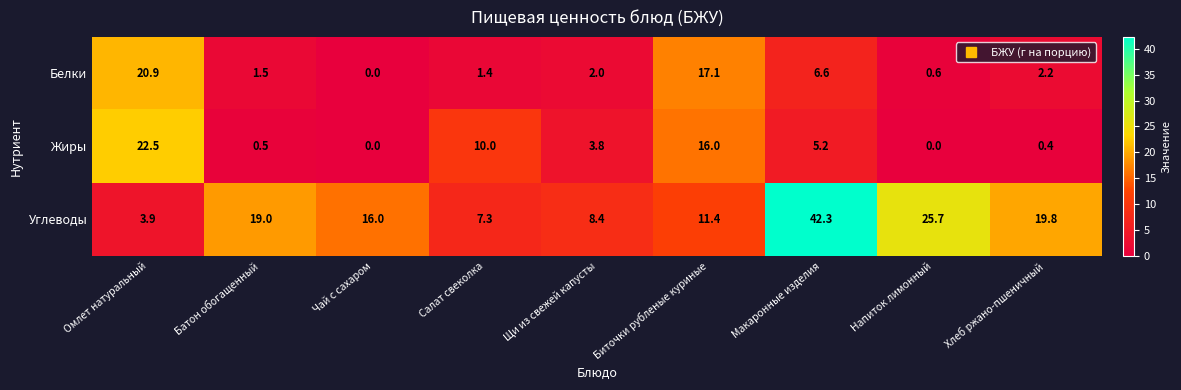

Is it true that Жиры equals 0.9 at Батон обогащенный?

False